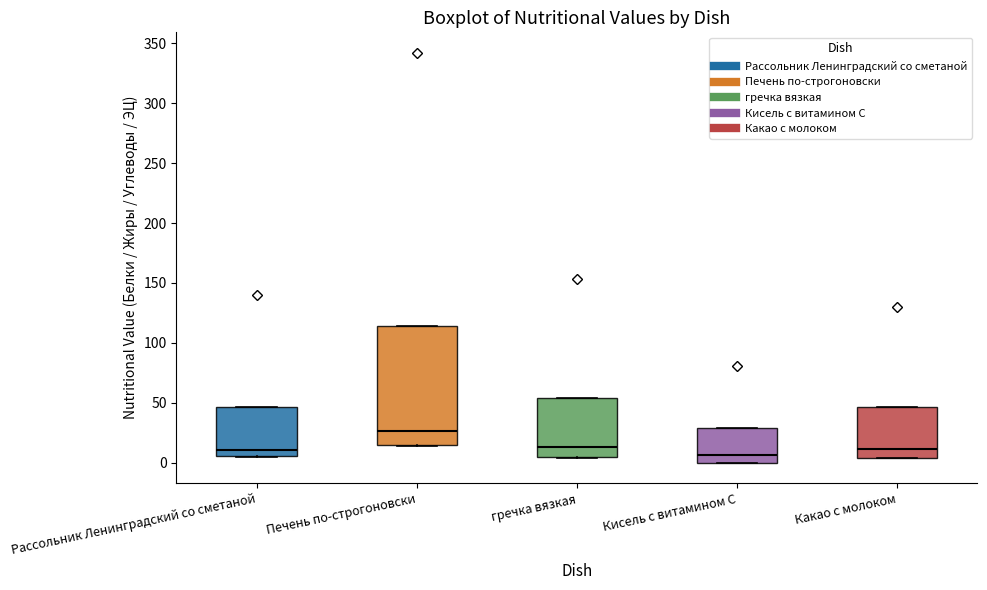

Reading left to right, read every box against the y-axis: the position of its median line, the range the box covers, and the ends of its whiskers. The values are not printed on the chart, so give them approximately, as read against the axis.

Рассольник Ленинградский со сметаной: median 10, box 5 to 45, whiskers 5 to 45
Печень по-строгоновски: median 25, box 15 to 115, whiskers 15 to 115
гречка вязкая: median 15, box 5 to 55, whiskers 5 to 55
Кисель с витамином С: median 5, box 0 to 30, whiskers 0 to 30
Какао с молоком: median 10, box 5 to 45, whiskers 5 to 45